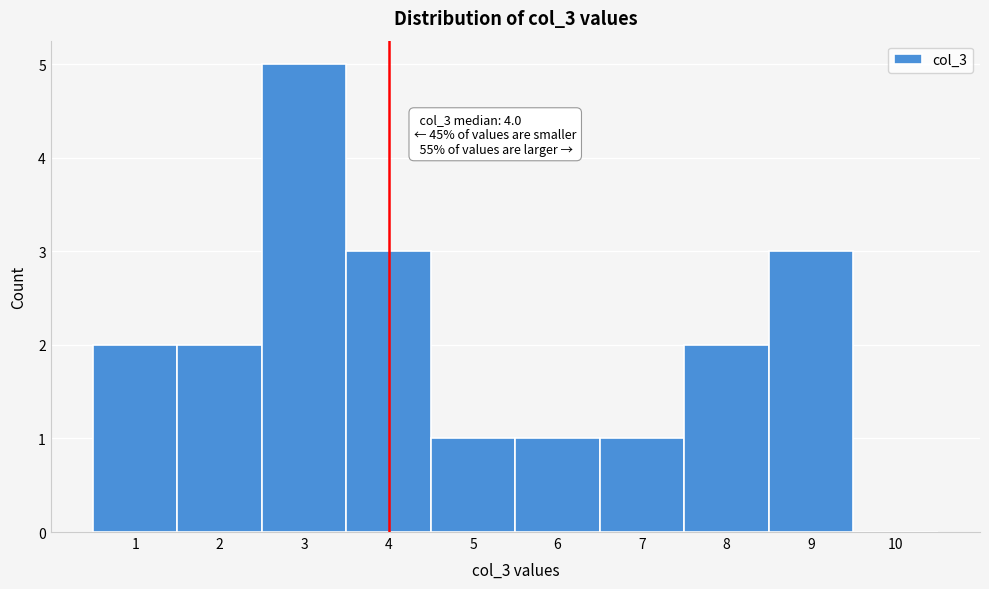

Which range on the x-axis has the tallest bar?

2.5 to 3.5